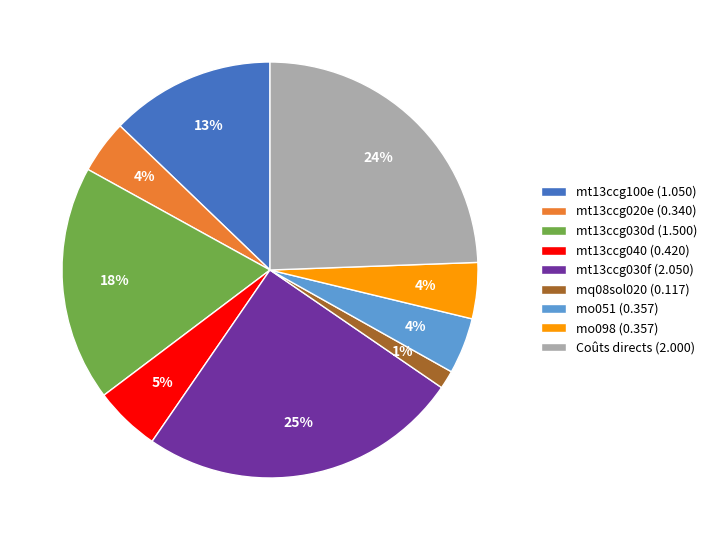

Is the sum of mo098 (0.357) and mt13ccg040 (0.420) greater than half?

No